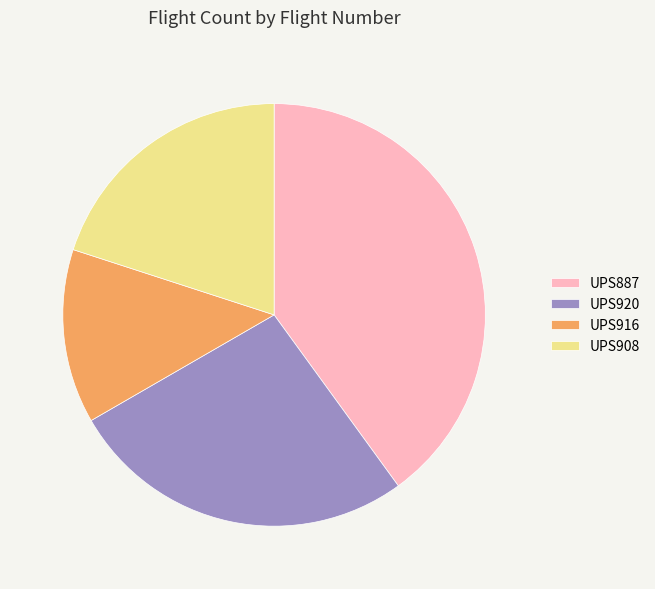

Rank the categories by value from lowest to highest.

UPS916, UPS908, UPS920, UPS887